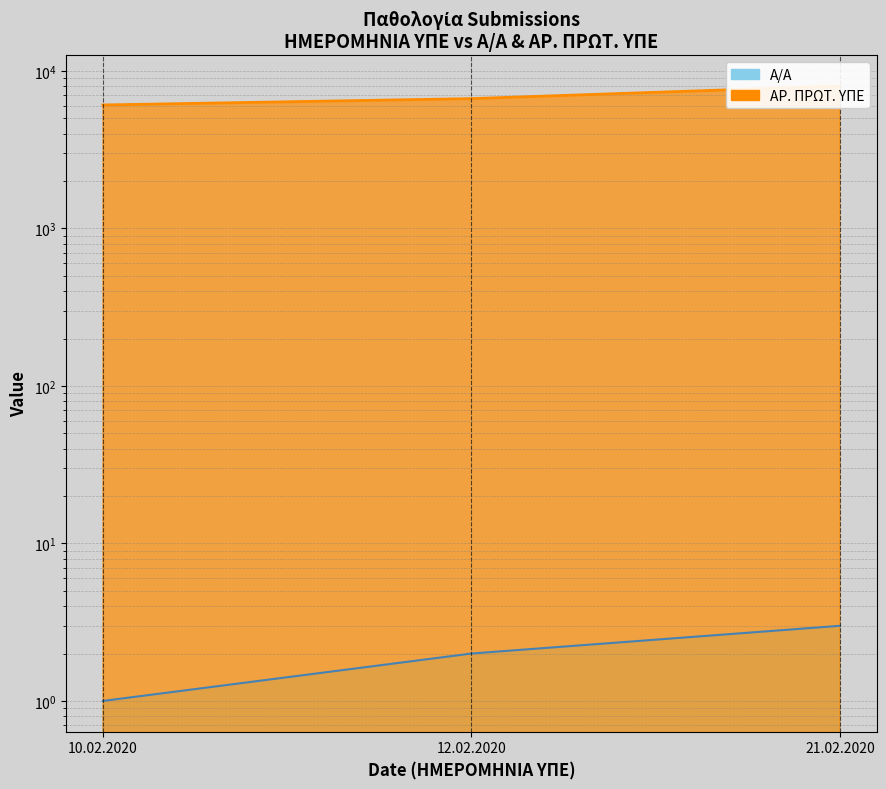

What are all the series names shown in the legend?

A/A, AR. PROT. YPE